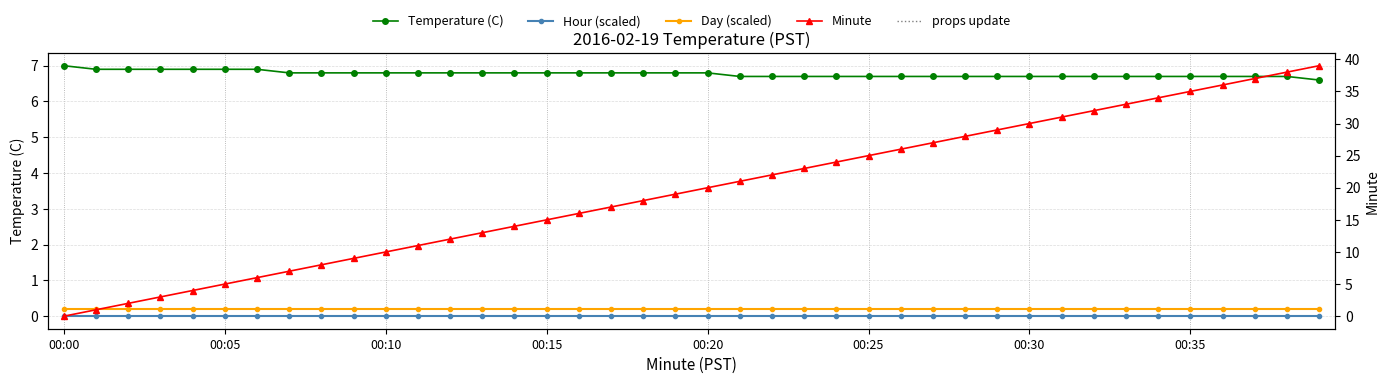

What position from the right is 39?

1